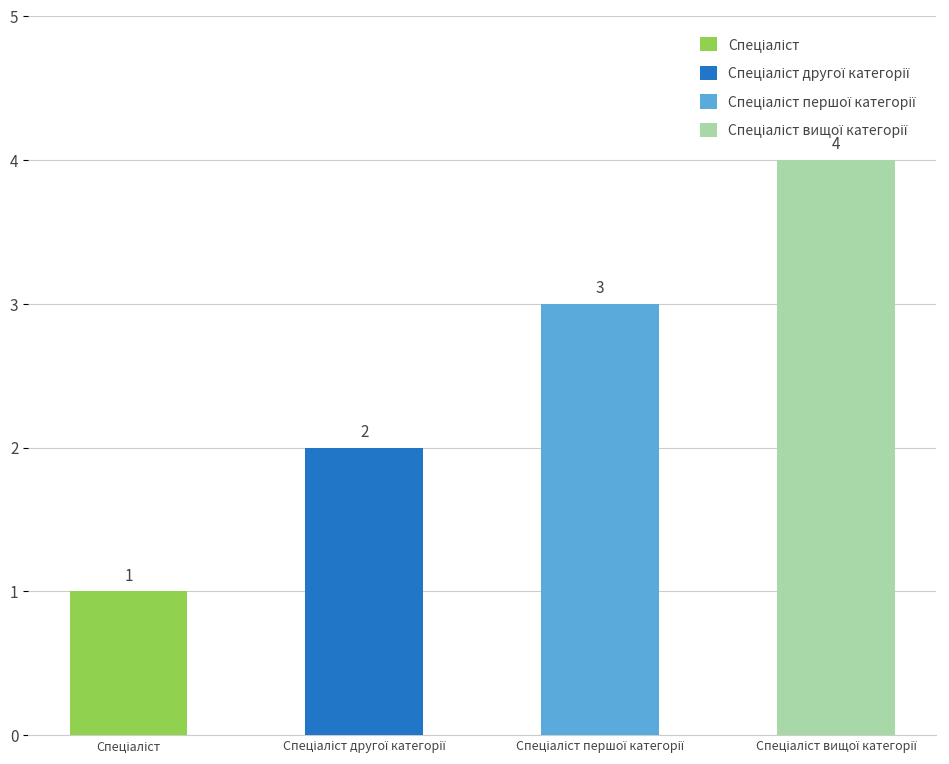

Reading right to left, list all the values displayed in this chart.

Спеціаліст вищої категорії=4	Спеціаліст першої категорії=3	Спеціаліст другої категорії=2	Спеціаліст=1